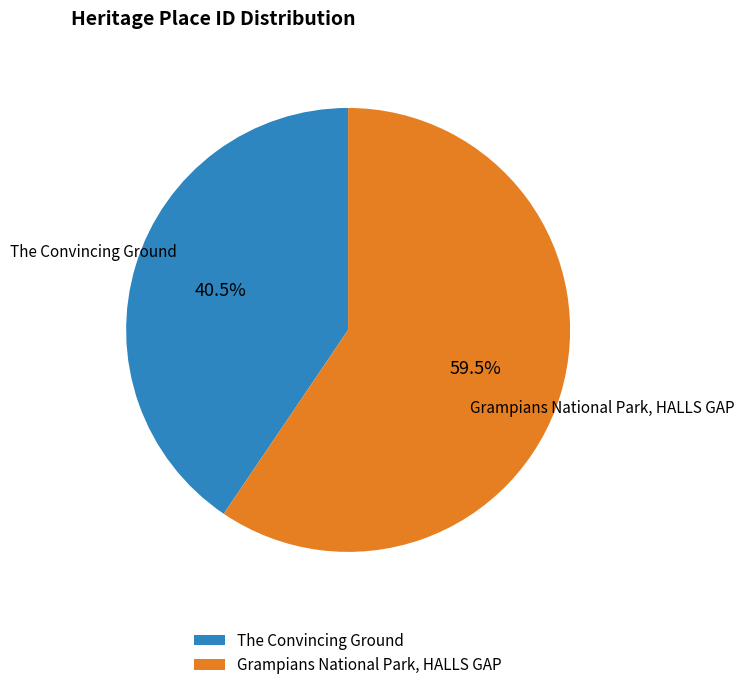

Does The Convincing Ground represent more than half of the total?

No